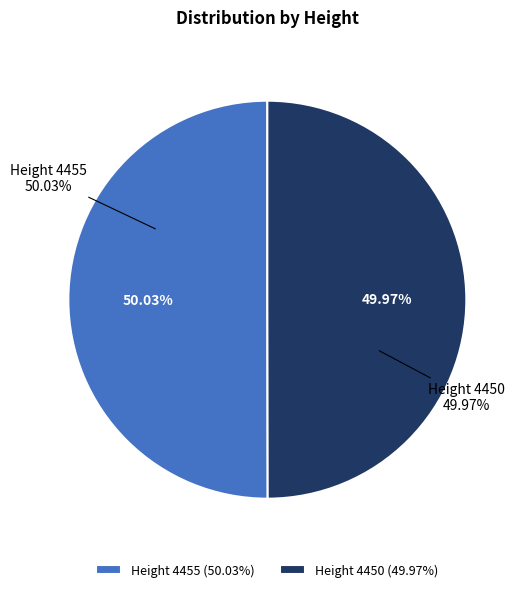

Which category accounts for the majority?

Height 4455